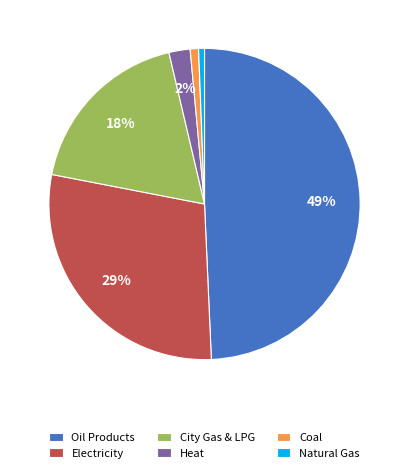

To the nearest percent, what percentage of the pie is Oil Products?

49%